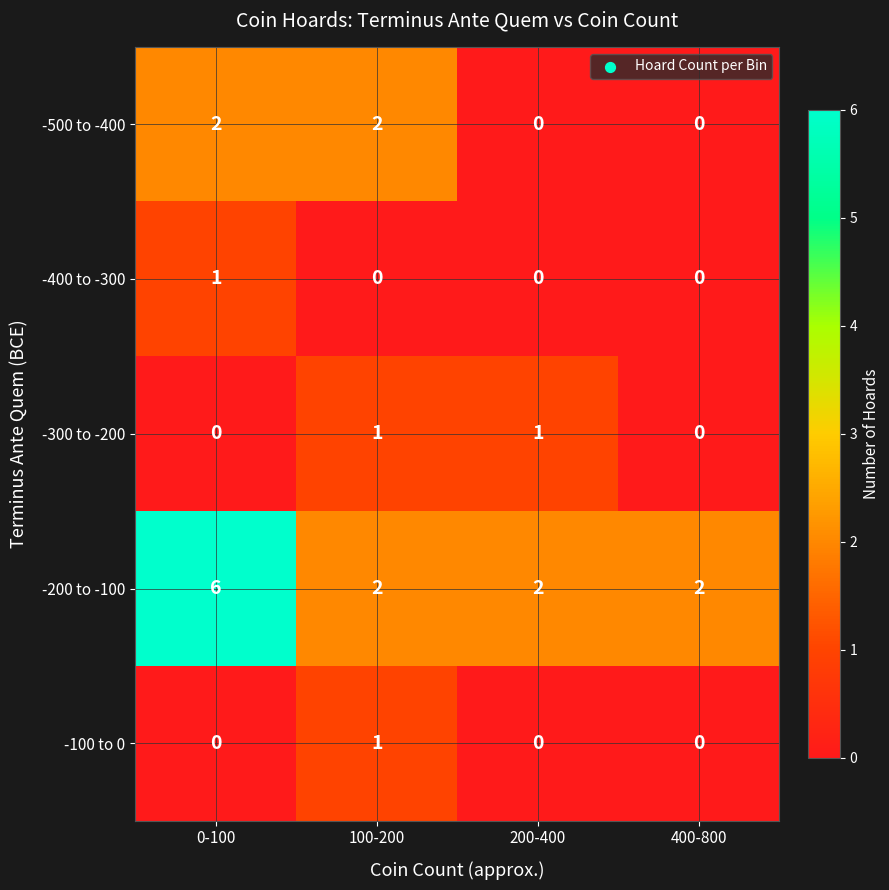

Reading right to left, what are all the values shown in this chart?

-500 to -400: 400-800=0	200-400=0	100-200=2	0-100=2
-400 to -300: 400-800=0	200-400=0	100-200=0	0-100=1
-300 to -200: 400-800=0	200-400=1	100-200=1	0-100=0
-200 to -100: 400-800=2	200-400=2	100-200=2	0-100=6
-100 to 0: 400-800=0	200-400=0	100-200=1	0-100=0